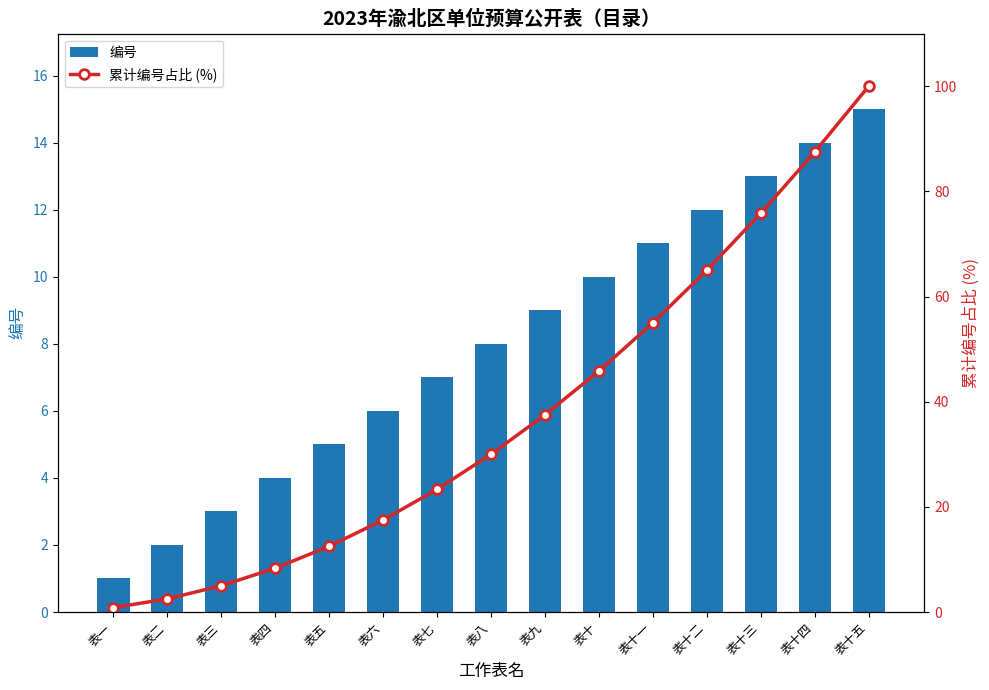

Reading right to left, transcribe all the data shown in this chart.

编号: 表十五=15.0	表十四=14.0	表十三=13.0	表十二=12.0	表十一=11.0	表十=10.0	表九=9.0	表八=8.0	表七=7.0	表六=6.0	表五=5.0	表四=4.0	表三=3.0	表二=2.0	表一=1.0
累计编号占比 (%): 表十五=100.0	表十四=87.5	表十三=75.8	表十二=65.0	表十一=55.0	表十=45.8	表九=37.5	表八=30.0	表七=23.3	表六=17.5	表五=12.5	表四=8.3	表三=5.0	表二=2.5	表一=0.8